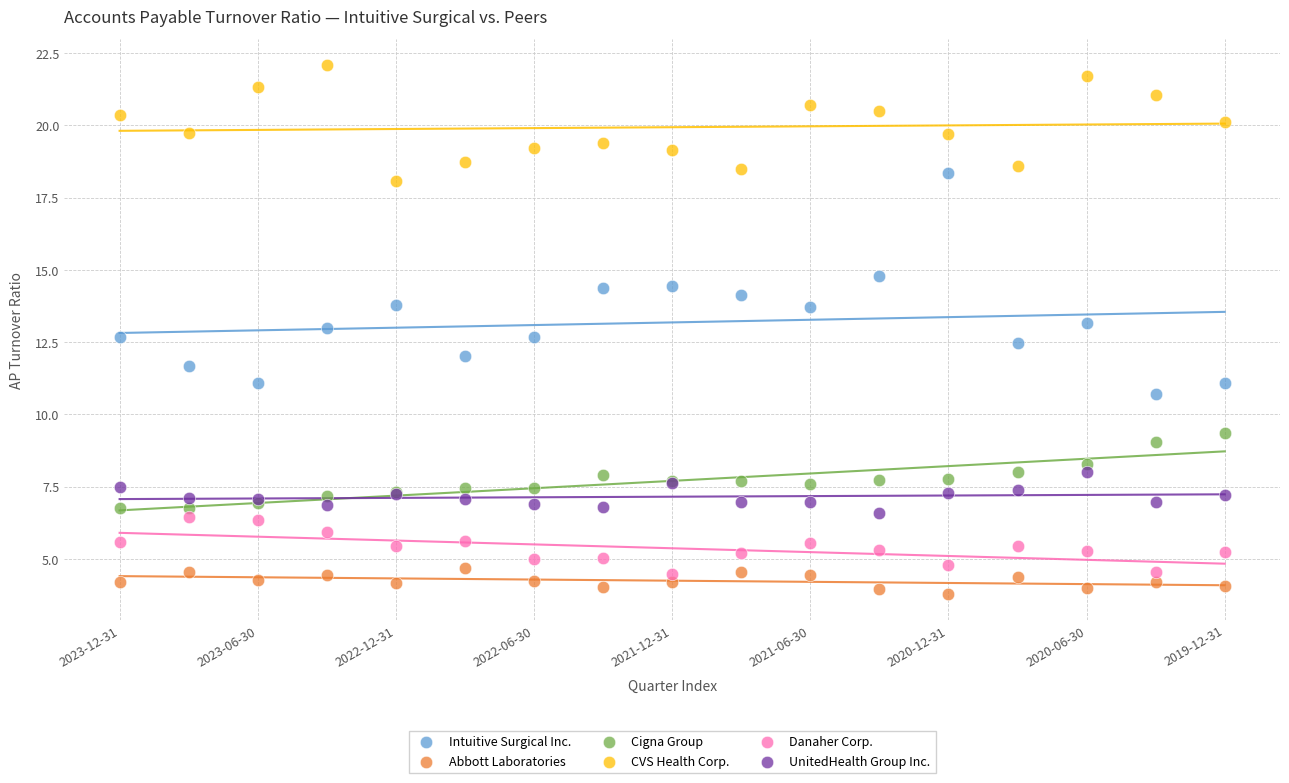

What are all the series names shown in the legend?

Intuitive Surgical Inc., Abbott Laboratories, Cigna Group, CVS Health Corp., Danaher Corp., UnitedHealth Group Inc.